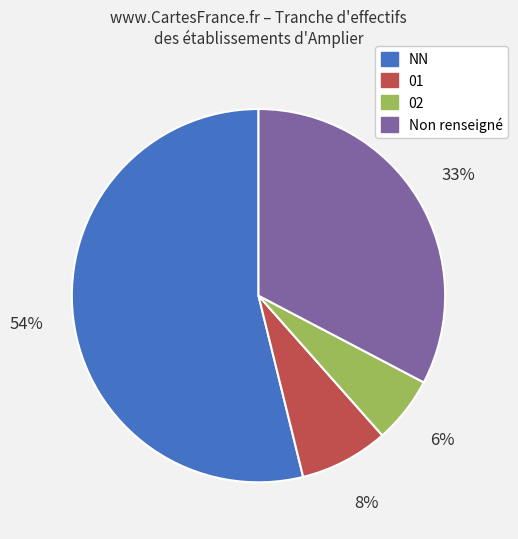

Count the number of slices in the pie.

4